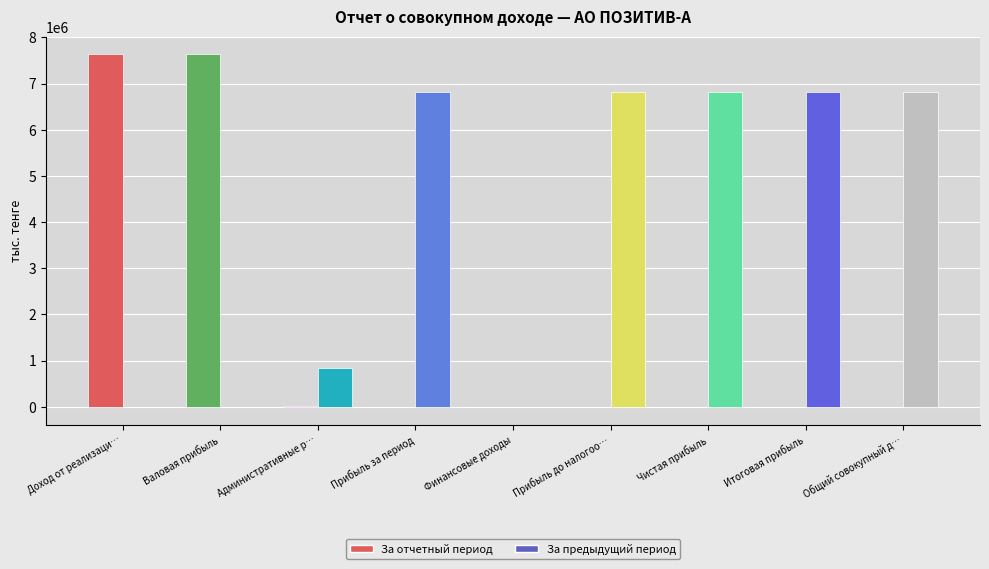

How many data points in За предыдущий период are above 6826649?

5